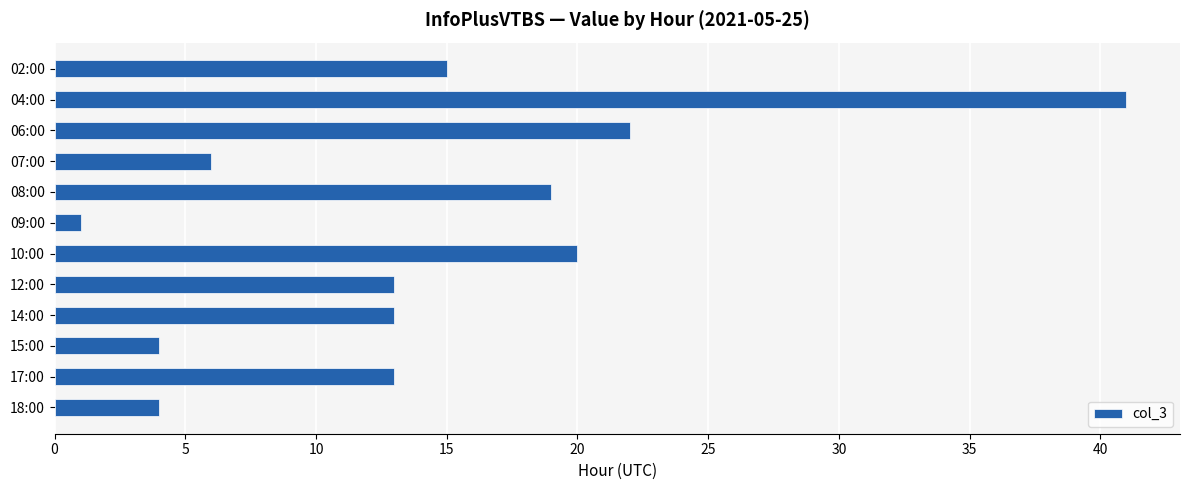

Which has a higher value, 04:00 or 02:00?

04:00